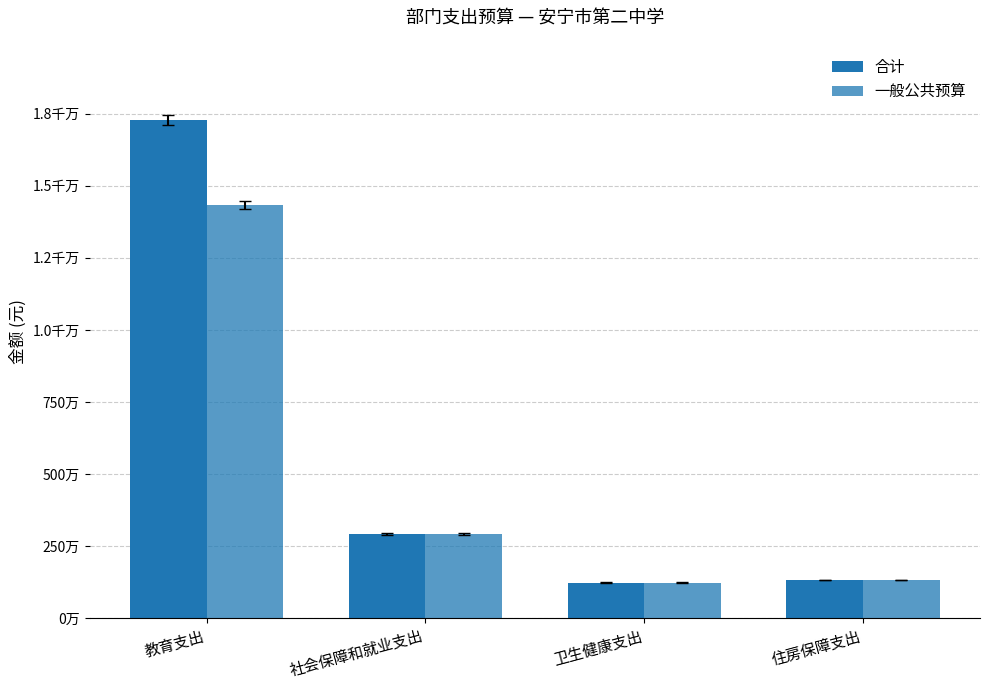

Does the chart contain stacked bars?

No